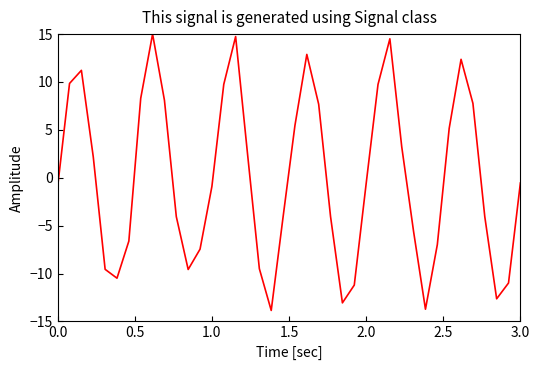

What is the maximum value shown in the chart?

15.0